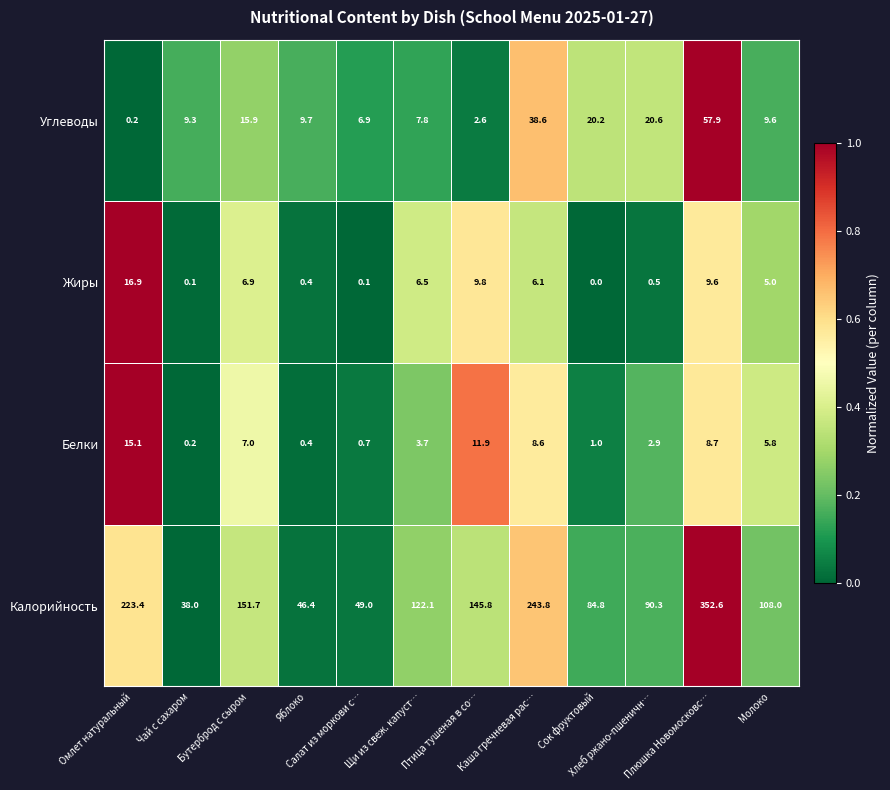

What is the maximum value for Калорийность?

352.6